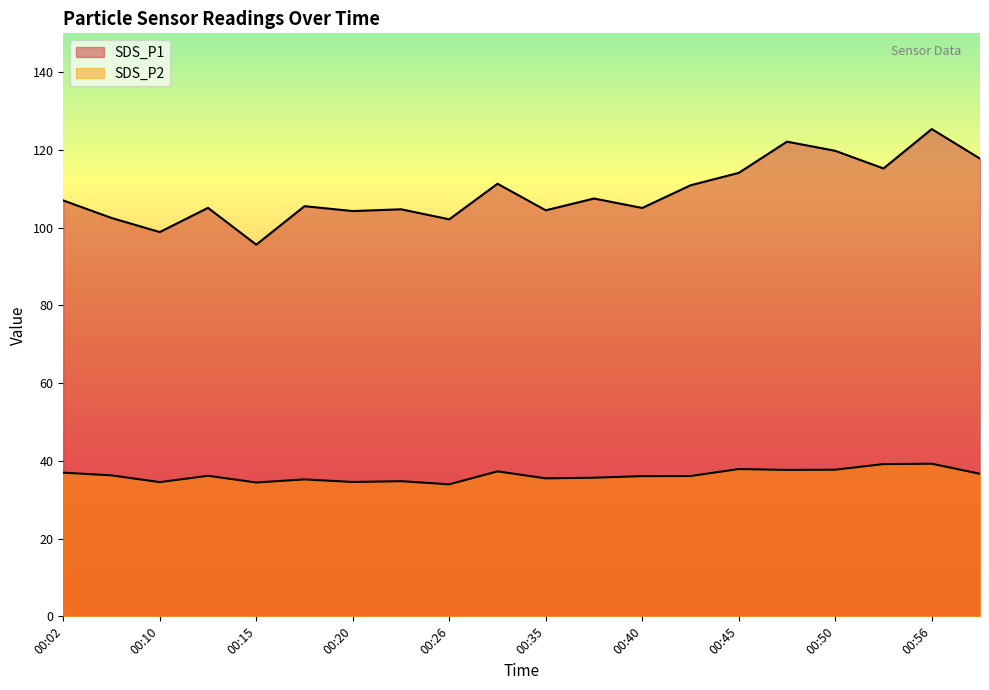

Which series has the largest range (max minus min)?

SDS_P1